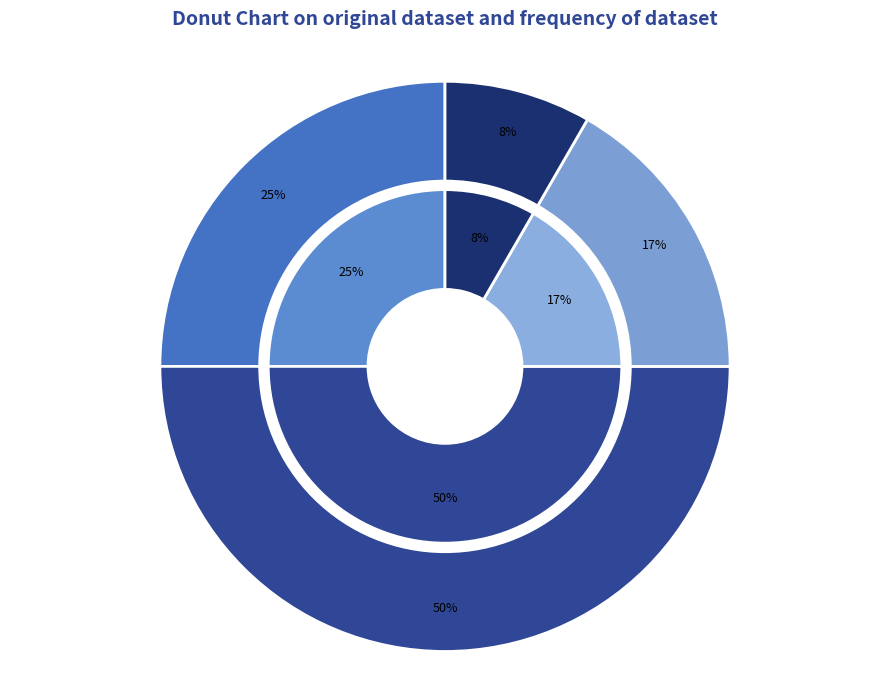

Does B773 represent more than half of the total?

No